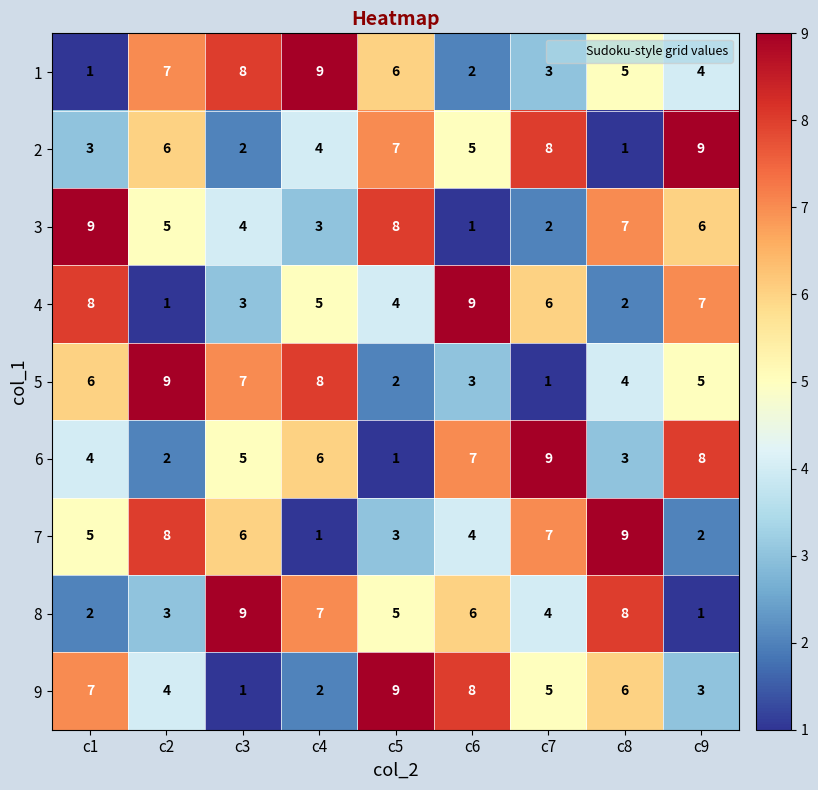

Where is 6 nearest to the value 5?

c3